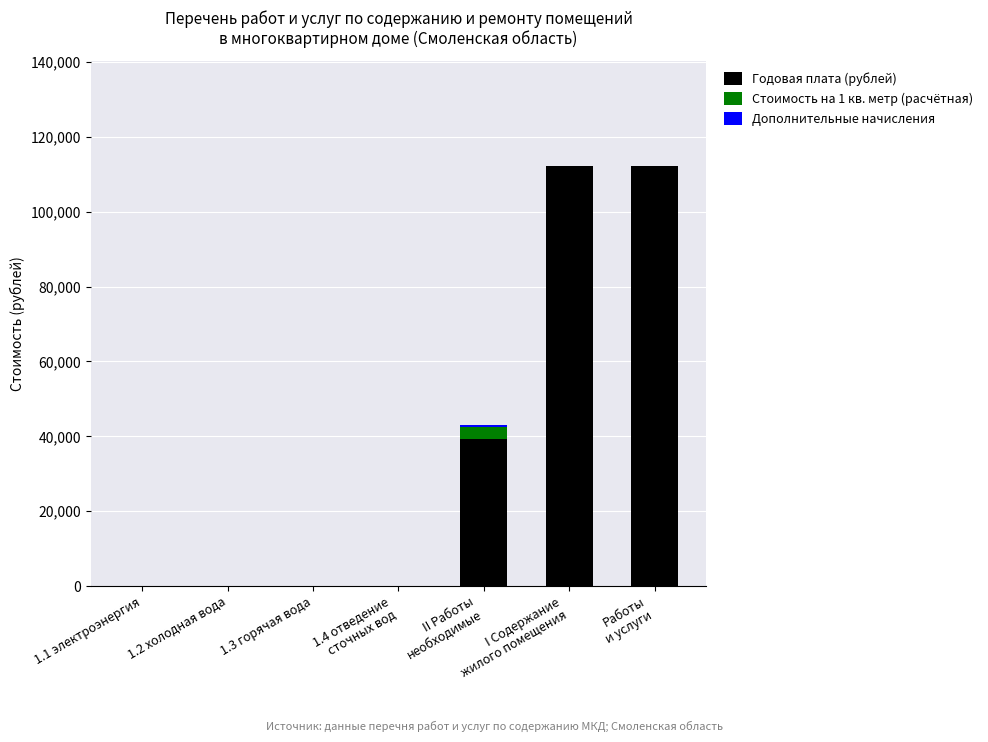

How many distinct data groups are displayed?

3